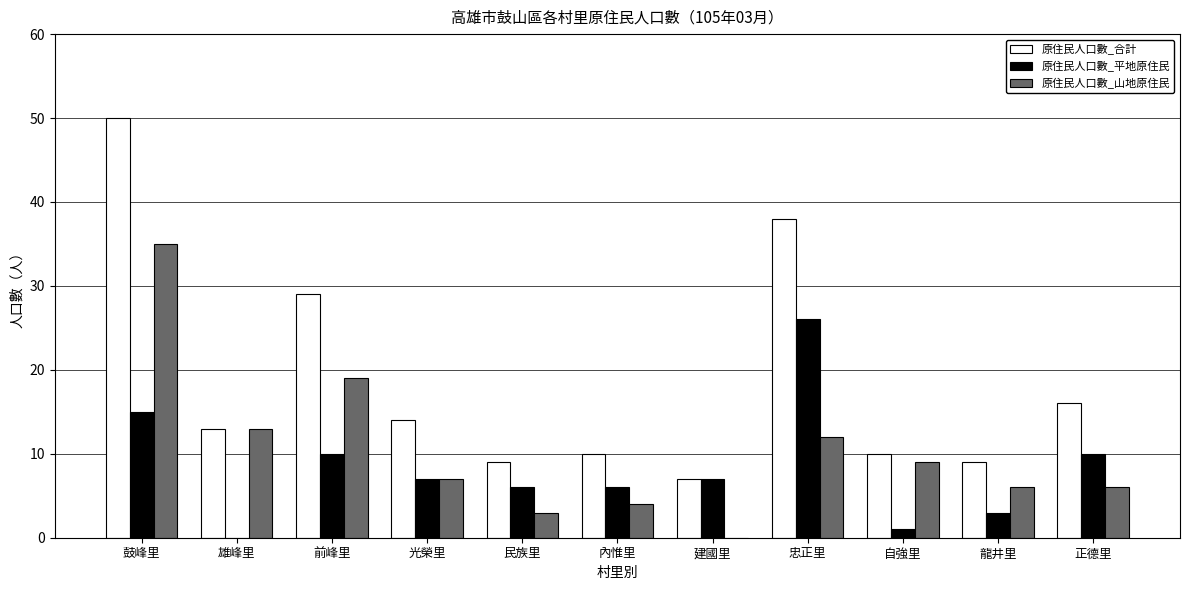

True or false: 原住民人口數_合計 has a value of 3 at 雄峰里.

False